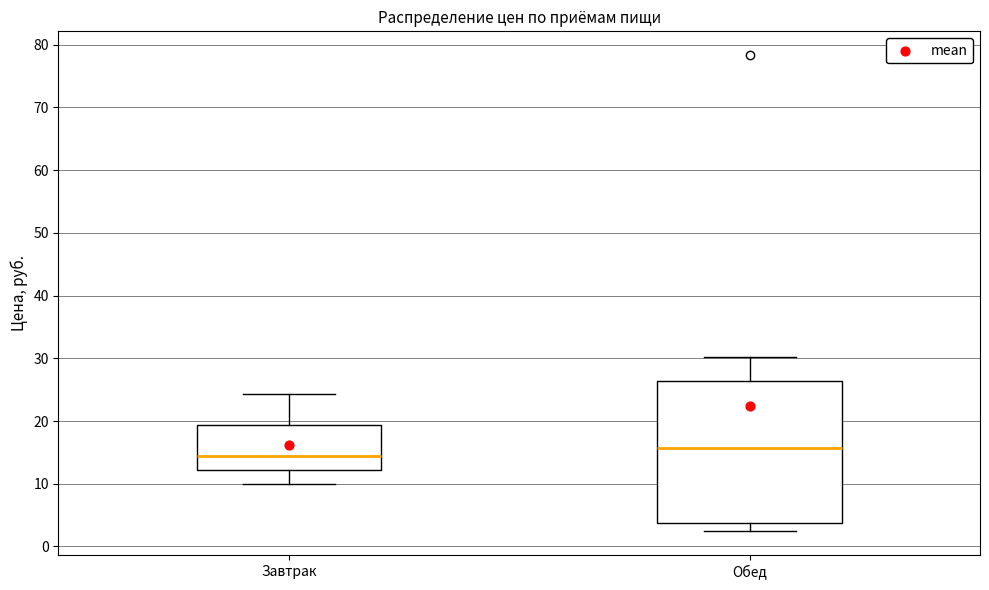

Comparing the boxes themselves (not the whiskers), which one is the tallest?

Обед